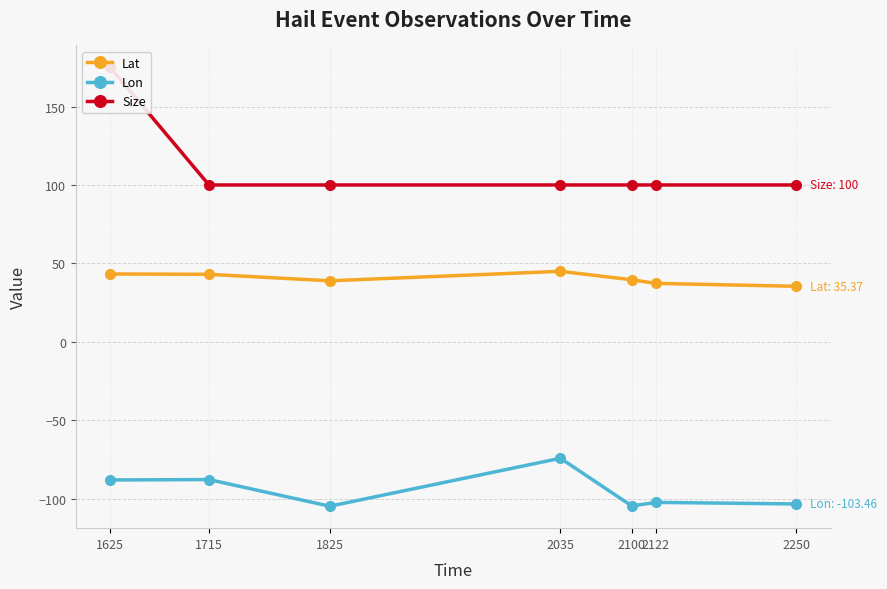

Where is Size nearest to the value 137?

1715